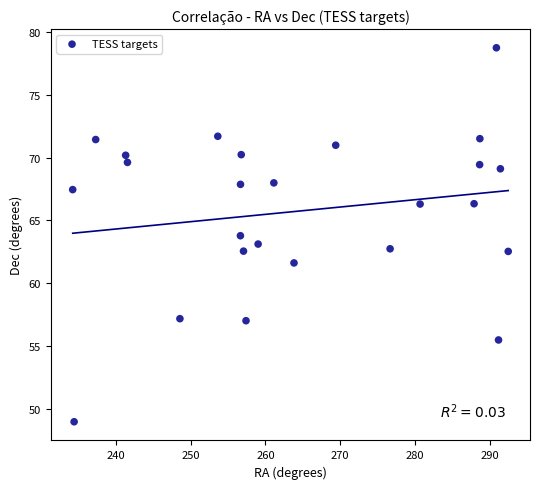

What is the range of X values (max minus min)?

58.2